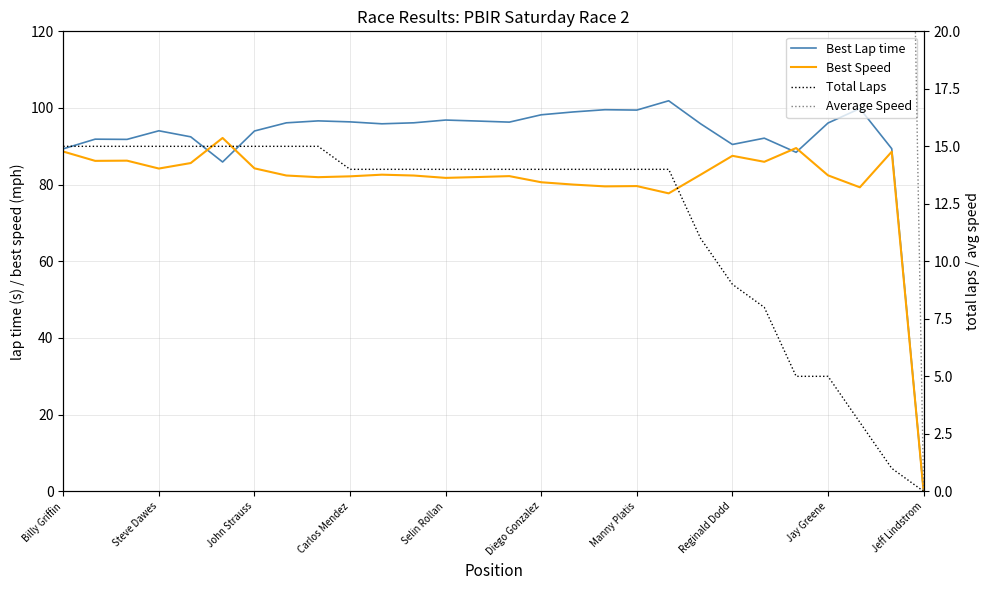

Does the chart display data point markers on the line(s)?

No